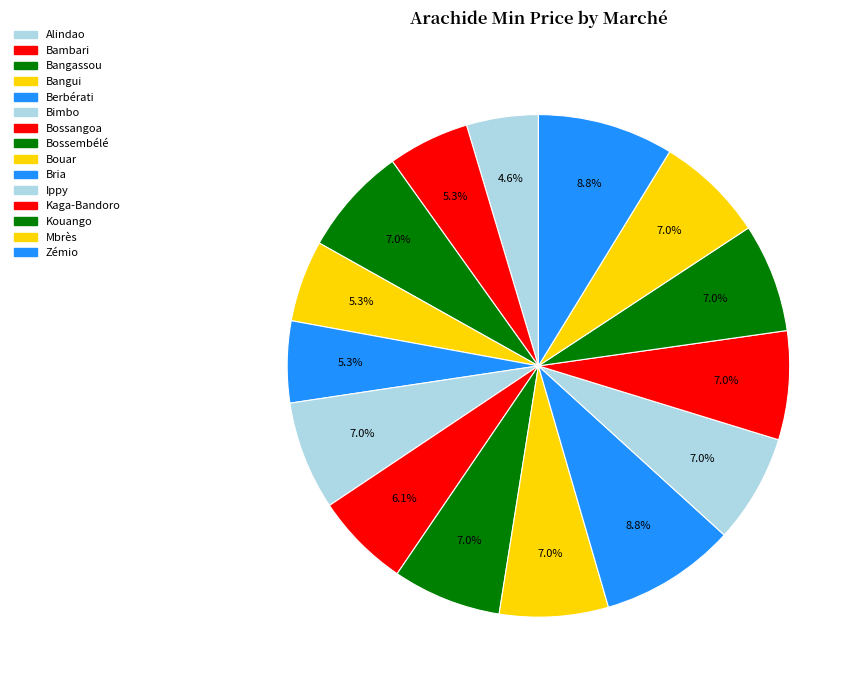

Do Kaga-Bandoro and Zémio together represent more than half of the pie?

No